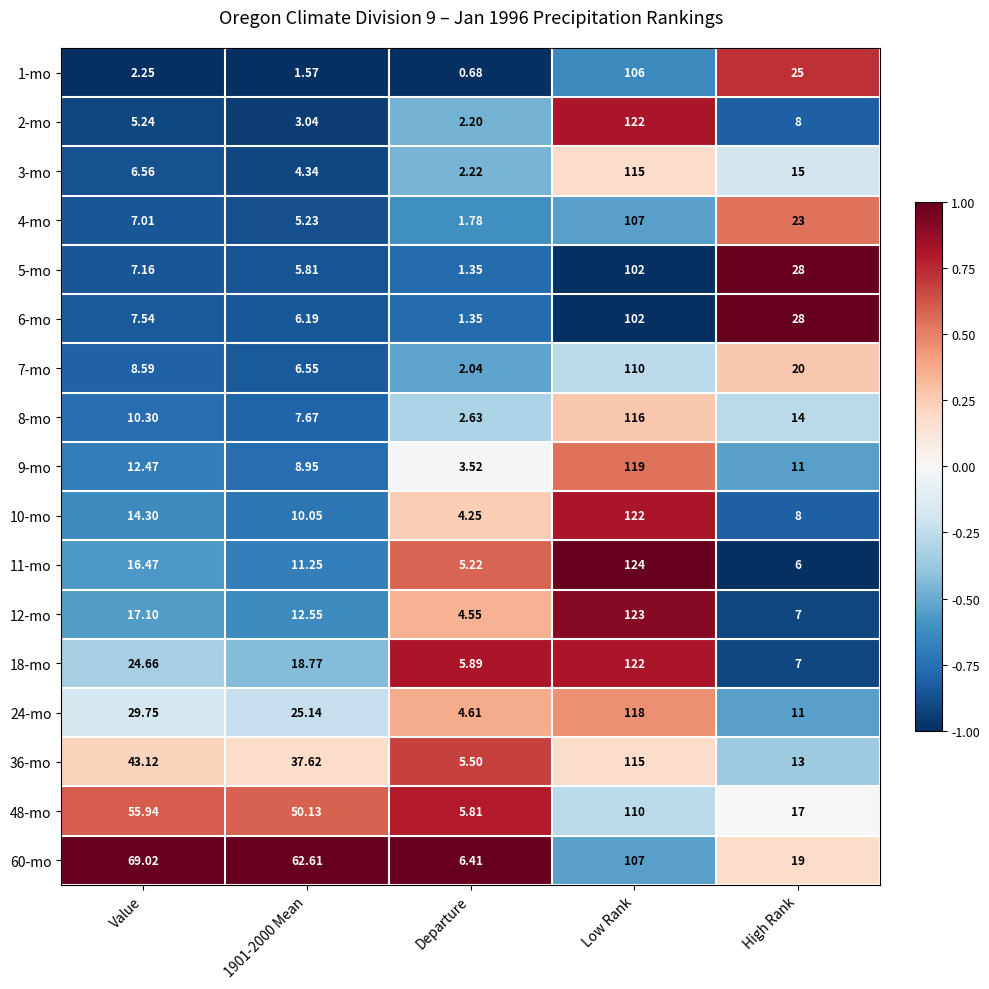

At which label is 5-mo closest to 51?

High Rank